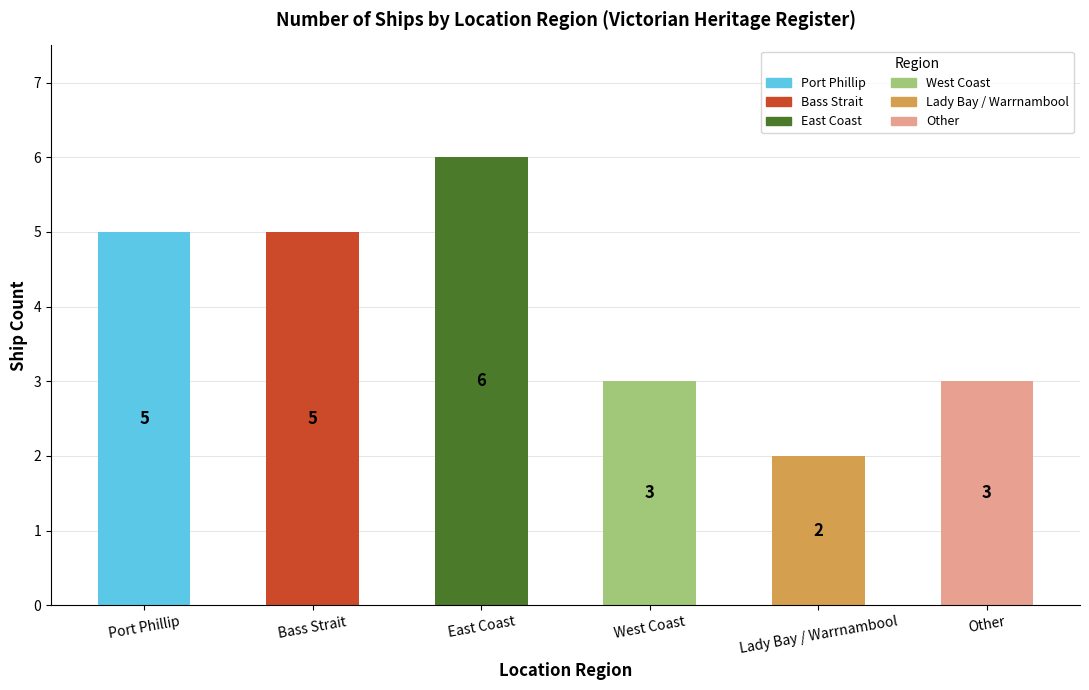

What is the difference between the values at Lady Bay / Warrnambool and East Coast?

4